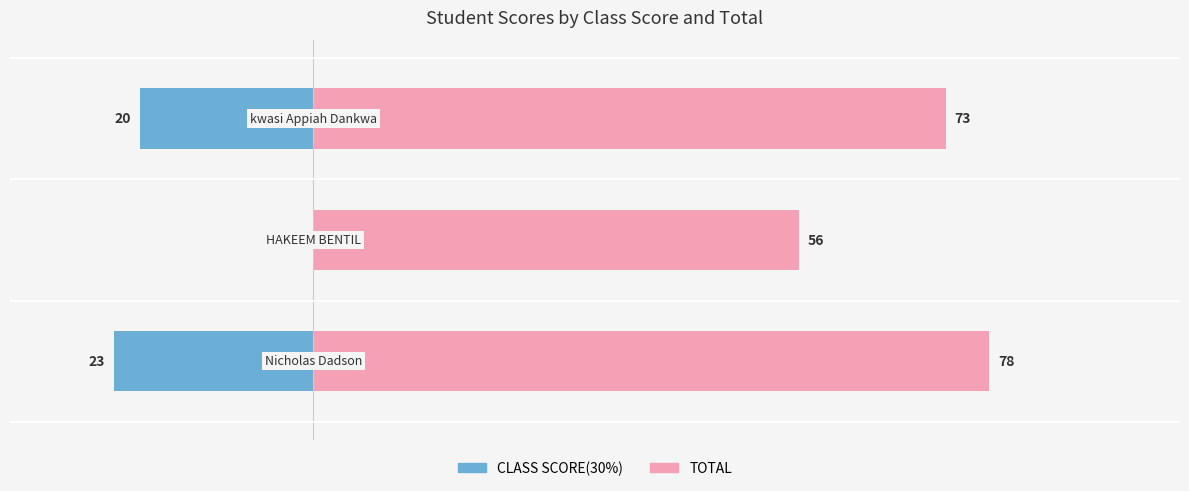

The value of CLASS SCORE(30%) at 2 is -20. True or false?

True